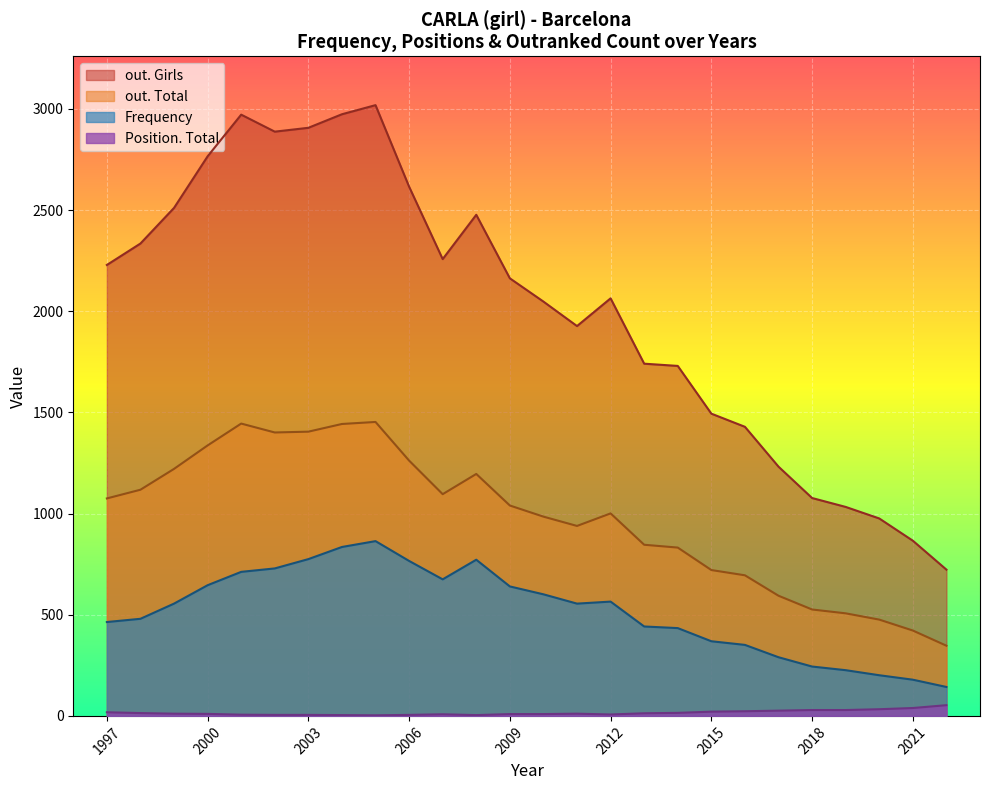

What is the greatest value displayed?

3019